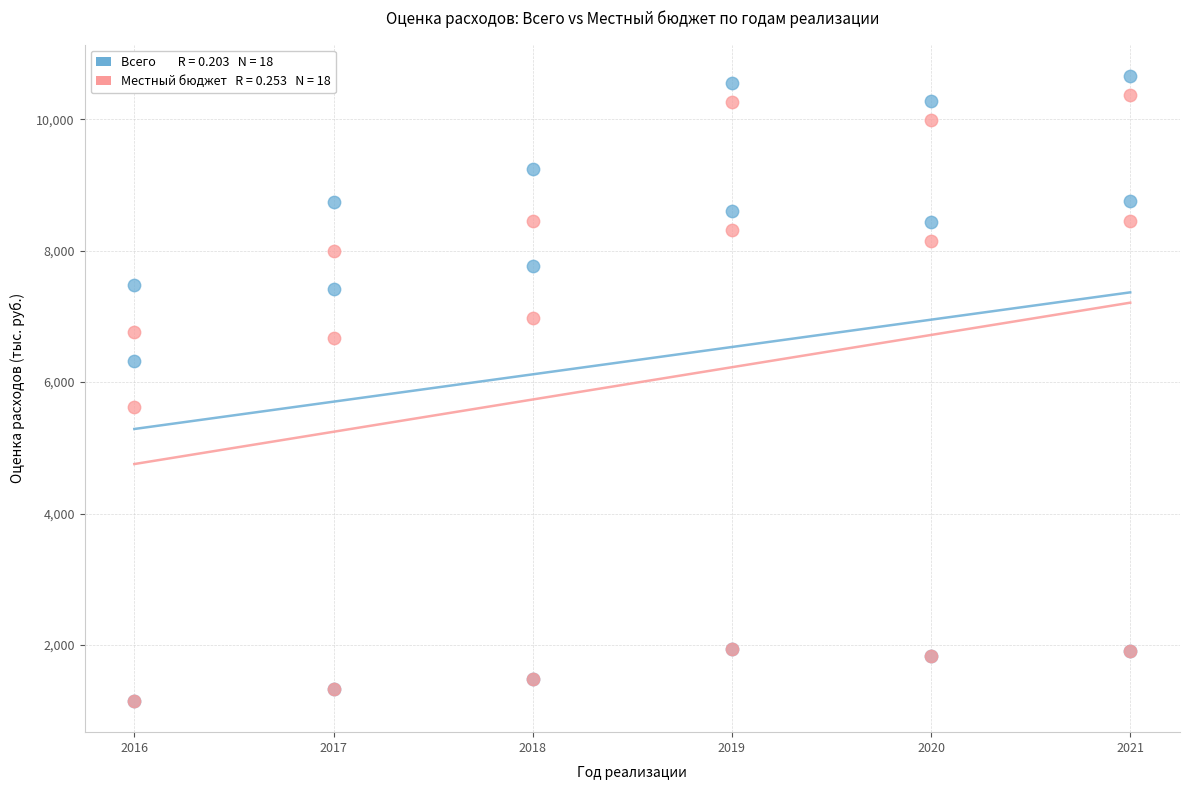

Across all series, what Y value is closest to 5905?

5616.9